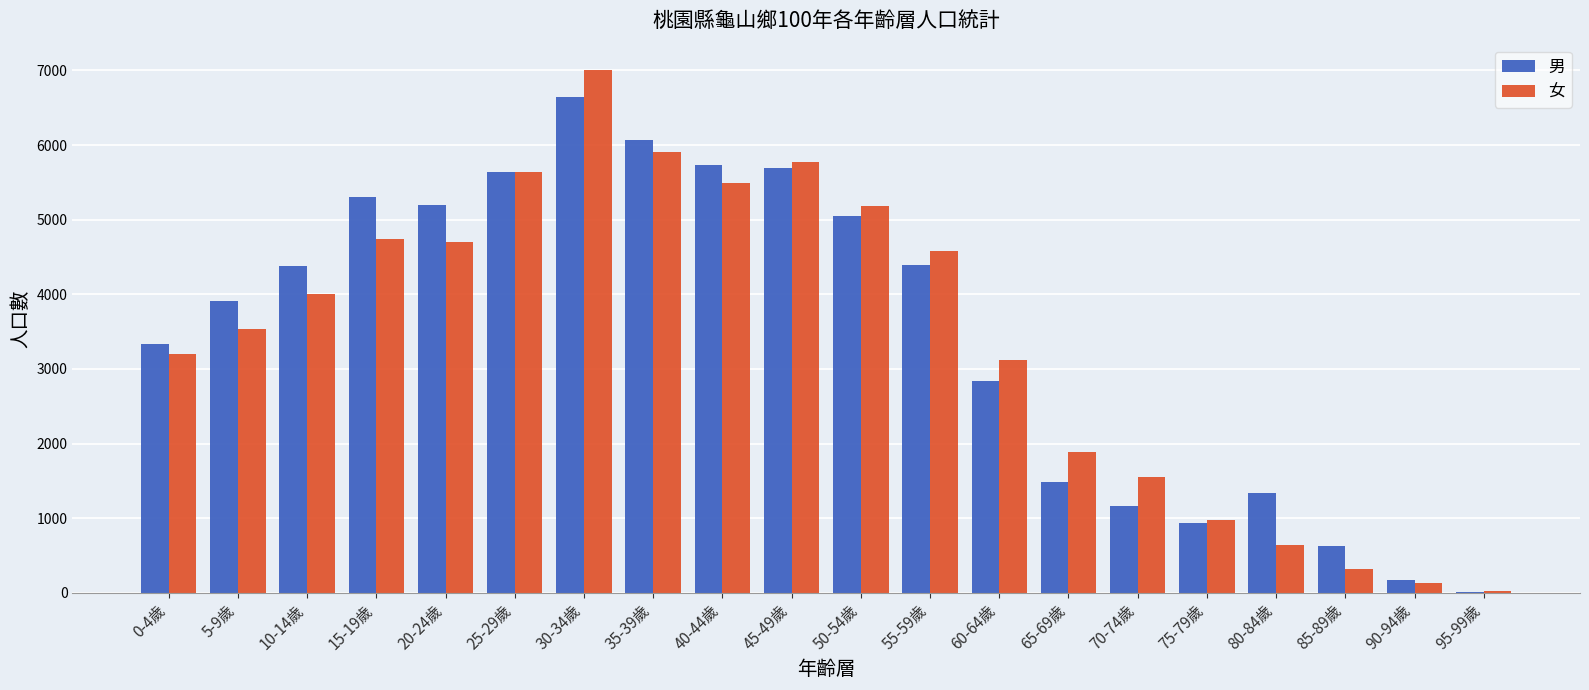

At which label is 男 closest to 3330?

0-4歲